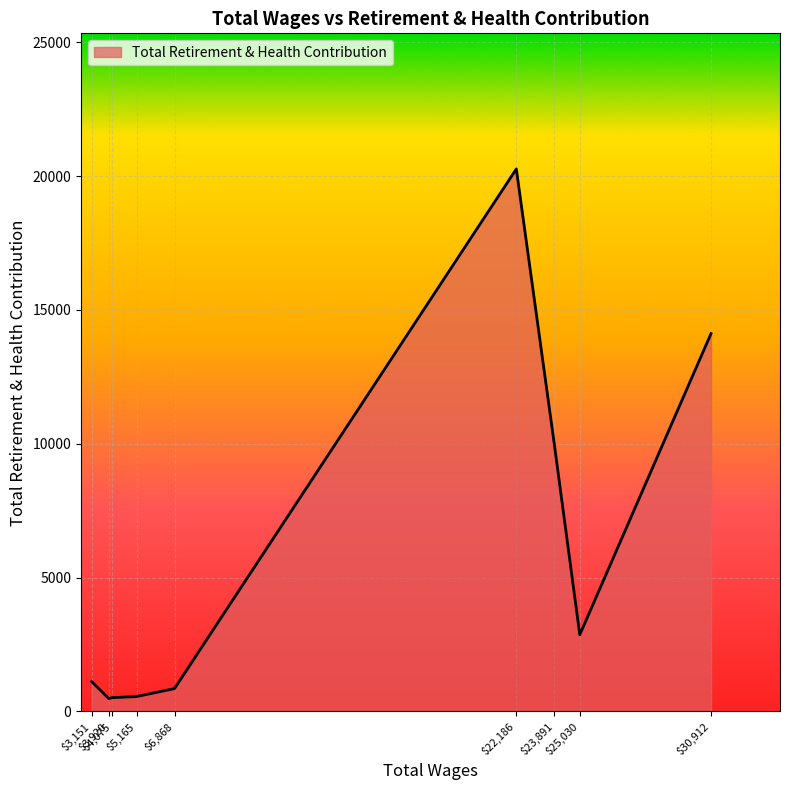

What is the difference between the maximum and minimum values?

19789